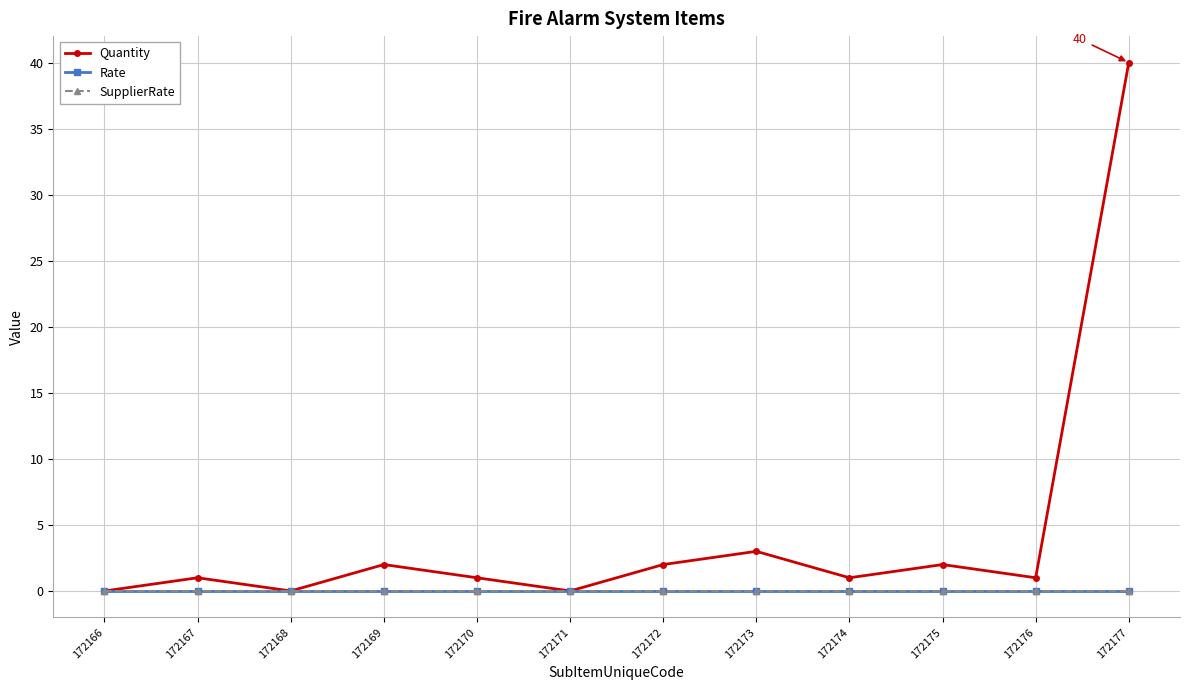

Is this an area chart (filled region under the line)?

No